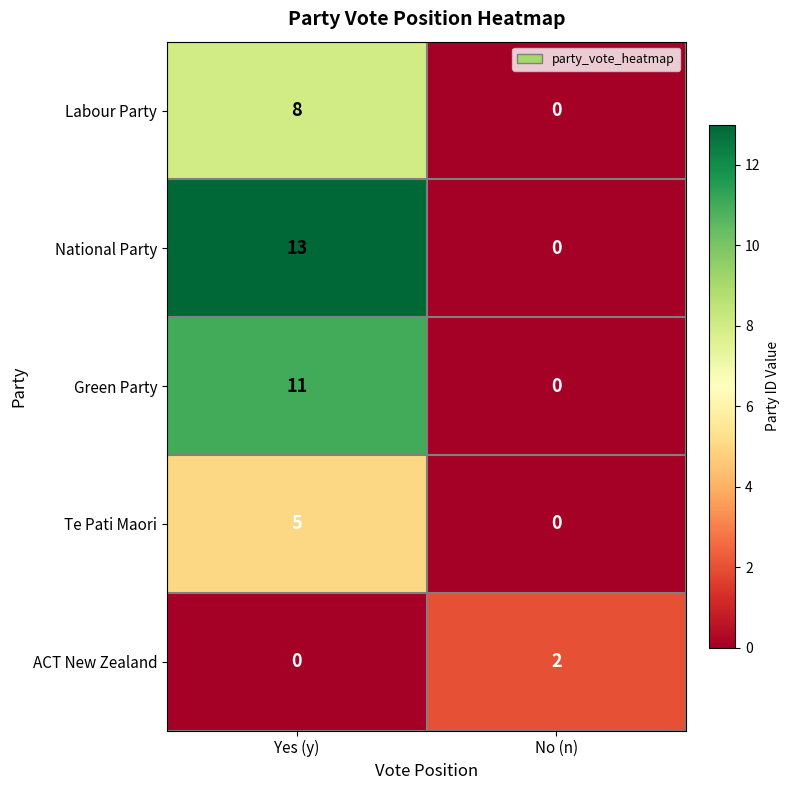

Reading left to right, what are all the values shown in this chart?

Labour Party: Yes (y)=8	No (n)=0
National Party: Yes (y)=13	No (n)=0
Green Party: Yes (y)=11	No (n)=0
Te Pati Maori: Yes (y)=5	No (n)=0
ACT New Zealand: Yes (y)=0	No (n)=2